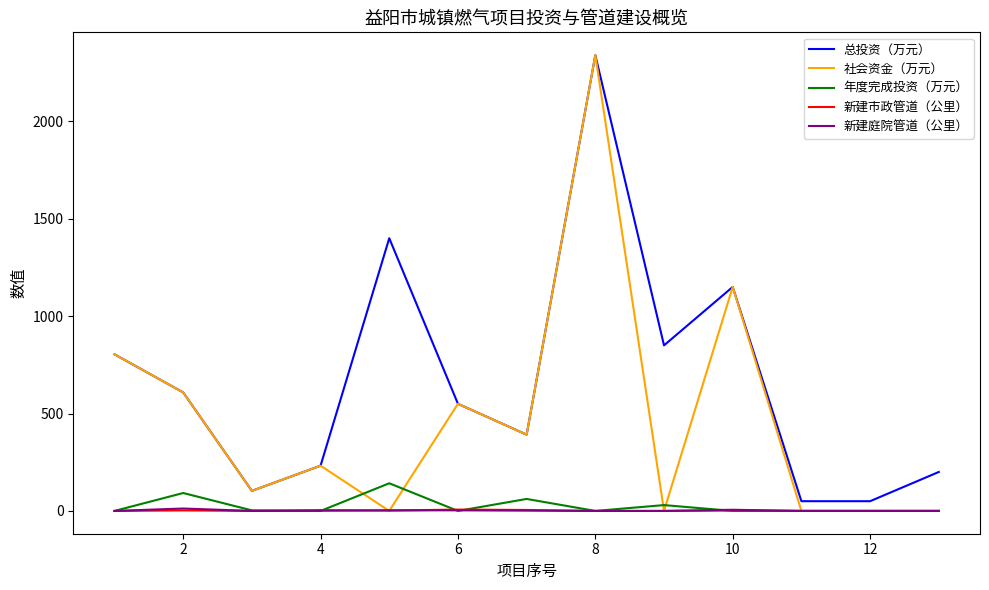

Which series has the largest range (max minus min)?

社会资金（万元）